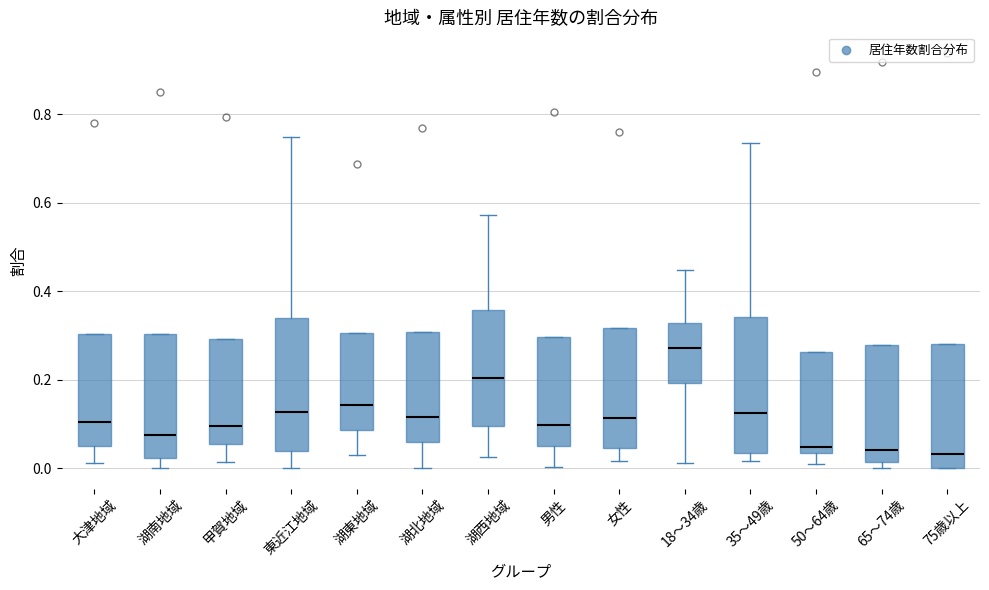

Reading left to right, read every box against the y-axis: the position of its median line, the range the box covers, and the ends of its whiskers. The values are not printed on the chart, so give them approximately, as read against the axis.

大津地域: median 0.10, box 0.04 to 0.30, whiskers 0.02 to 0.30
湖南地域: median 0.08, box 0.02 to 0.30, whiskers 0.00 to 0.30
甲賀地域: median 0.10, box 0.06 to 0.30, whiskers 0.02 to 0.30
東近江地域: median 0.12, box 0.04 to 0.34, whiskers 0.00 to 0.74
湖東地域: median 0.14, box 0.08 to 0.30, whiskers 0.02 to 0.30
湖北地域: median 0.12, box 0.06 to 0.30, whiskers 0.00 to 0.30
湖西地域: median 0.20, box 0.10 to 0.36, whiskers 0.02 to 0.58
男性: median 0.10, box 0.04 to 0.30, whiskers 0.00 to 0.30
女性: median 0.12, box 0.04 to 0.32, whiskers 0.02 to 0.32
18～34歳: median 0.28, box 0.20 to 0.32, whiskers 0.02 to 0.44
35～49歳: median 0.12, box 0.04 to 0.34, whiskers 0.02 to 0.74
50～64歳: median 0.04 (just above the box's lower edge), box 0.04 to 0.26, whiskers 0.00 to 0.26
65～74歳: median 0.04, box 0.02 to 0.28, whiskers 0.00 to 0.28
75歳以上: median 0.04, box 0.00 to 0.28, whiskers 0.00 to 0.28